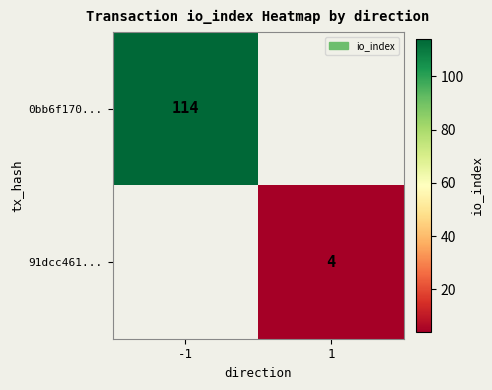

Is the value of 0bb6f170... at -1 greater than the value of 91dcc461... at 1?

Yes